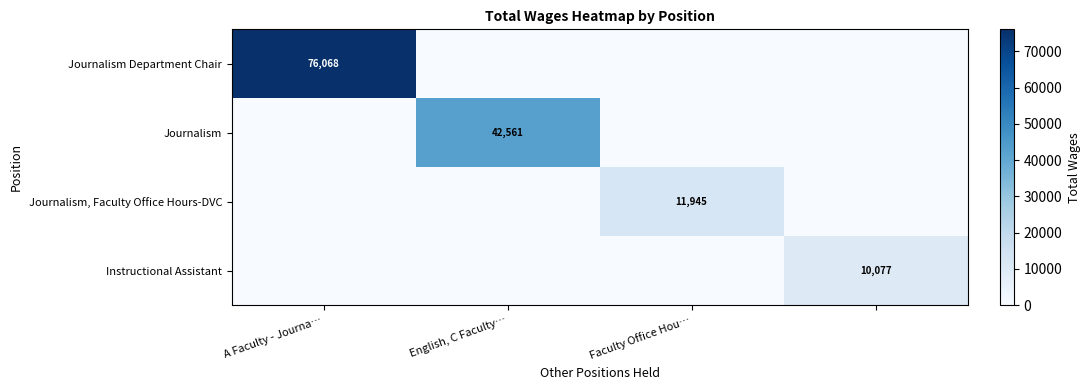

The Journalism, Faculty Office Hours-DVC series shows 17976 at Faculty Office Hou…. True or false?

False